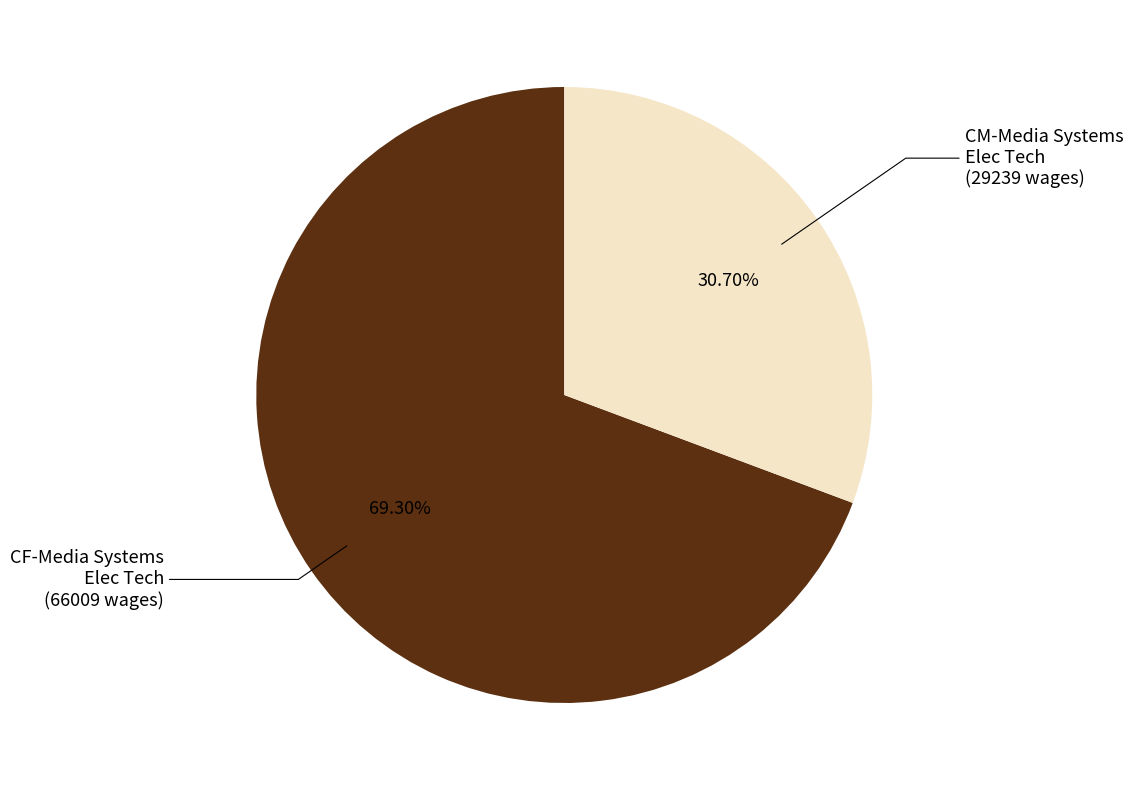

To the nearest percent, what is the difference between the CM-Media Systems Elec Tech and CF-Media Systems Elec Tech slice percentages?

39%